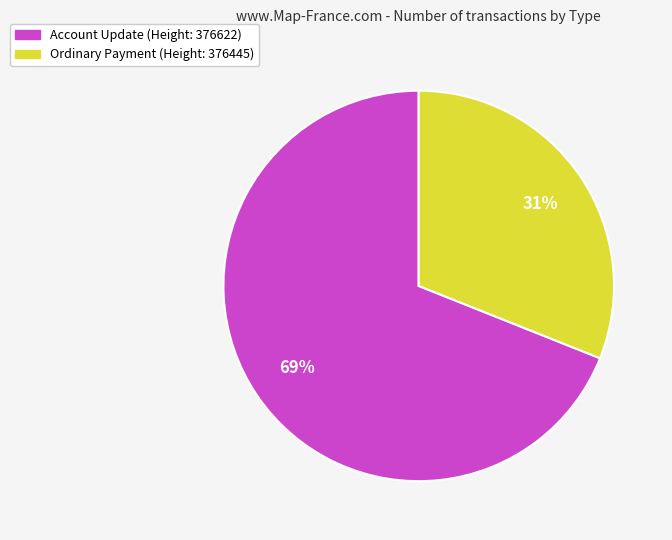

To the nearest percent, what is the difference between the largest and smallest slice percentages?

38%